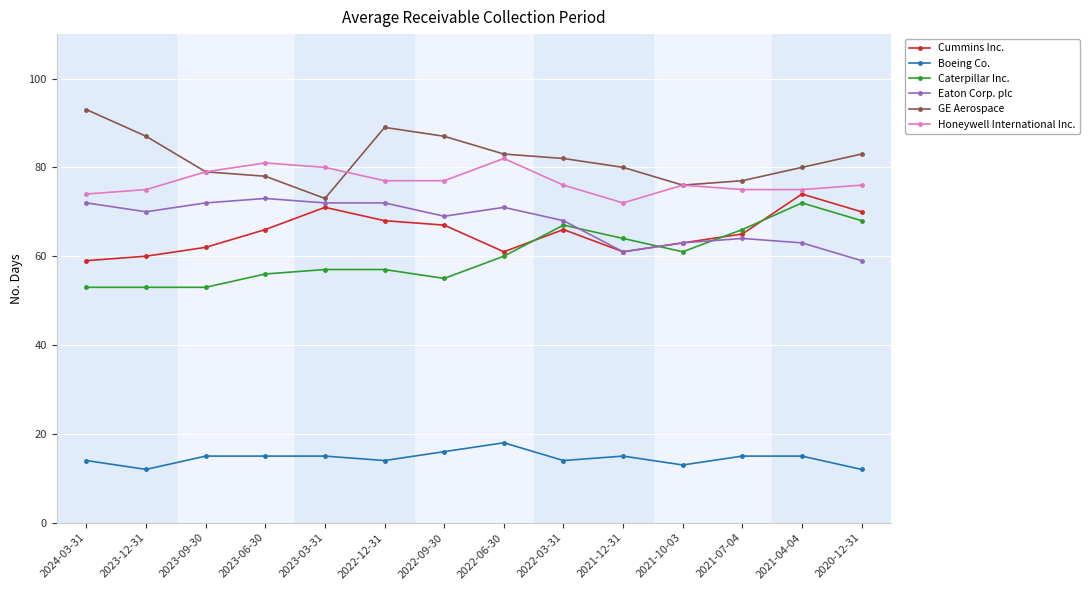

List the series in order of their peak value, highest first.

GE Aerospace, Honeywell International Inc., Cummins Inc., Eaton Corp. plc, Caterpillar Inc., Boeing Co.